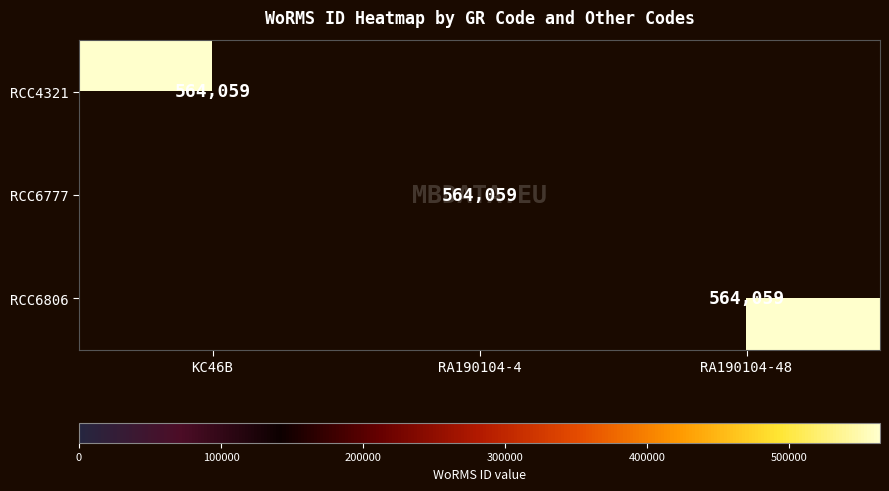

Which series has the widest spread of values?

RCC4321